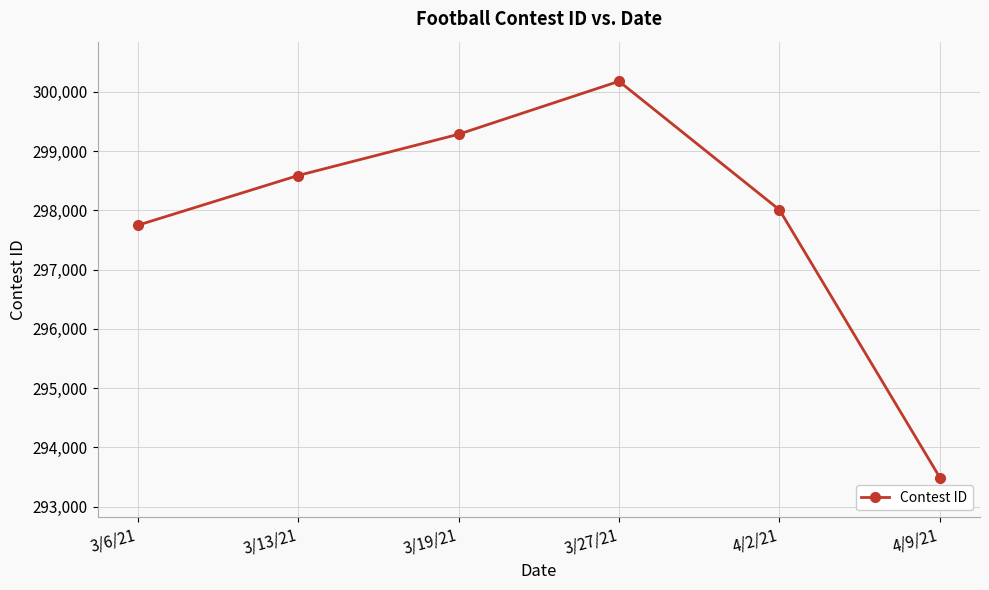

What is the value of the 5th point from the left?

298010